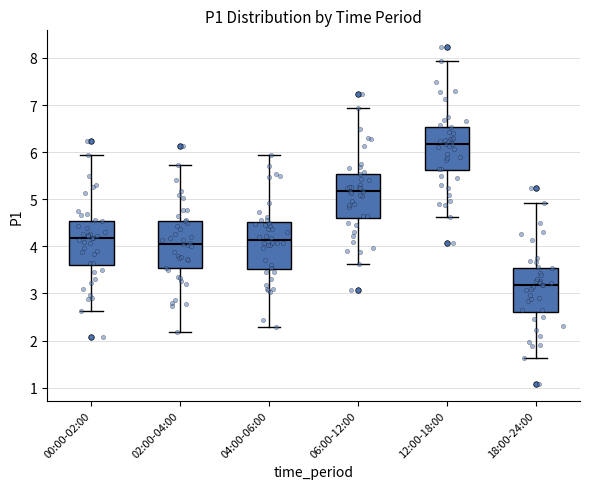

Where does the lower whisker of the box for 00:00-02:00 end on the y-axis? The values are not printed on the chart, so give them approximately, as read against the axis.

2.6